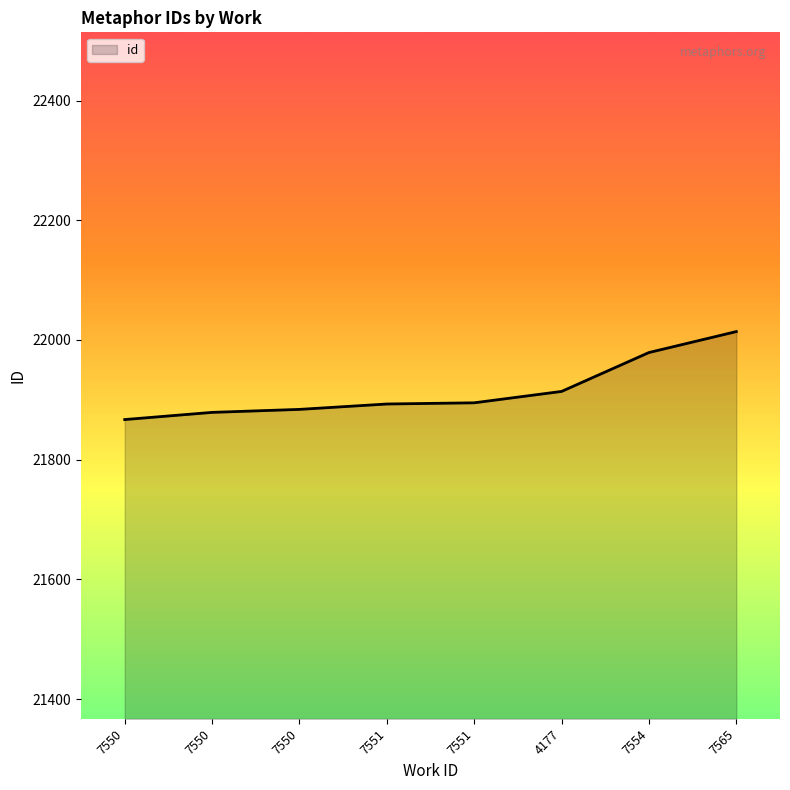

Where does the data first go above 21895?

4177